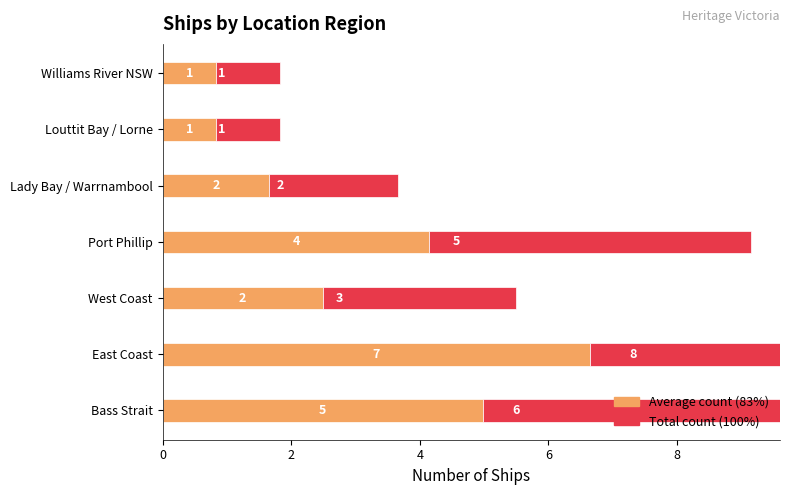

What is the value of the Average count bar at the 2nd from the left?

6.6